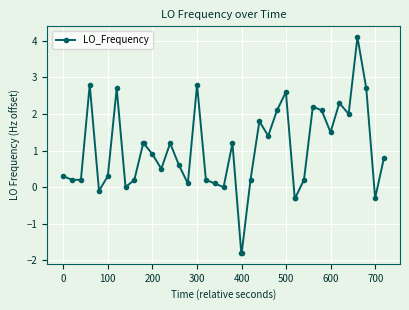

What is the average value?

1.0